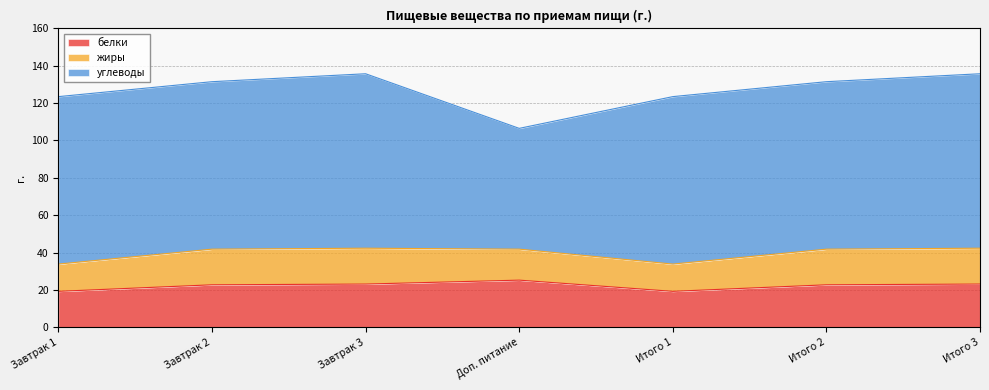

What is the maximum value for углеводы?

93.5